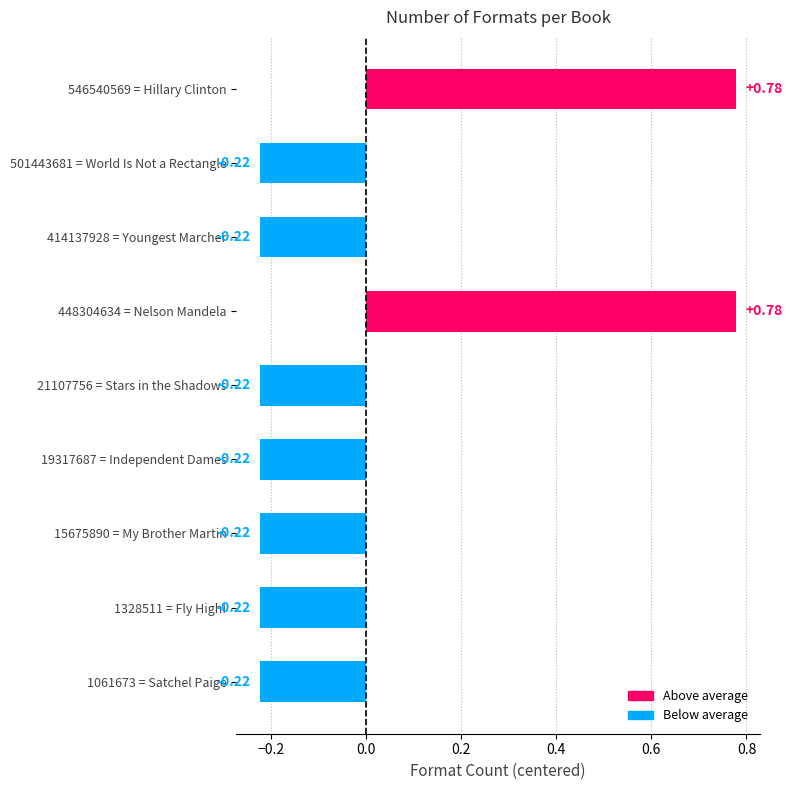

What is the difference between the maximum and second lowest values?

1.0